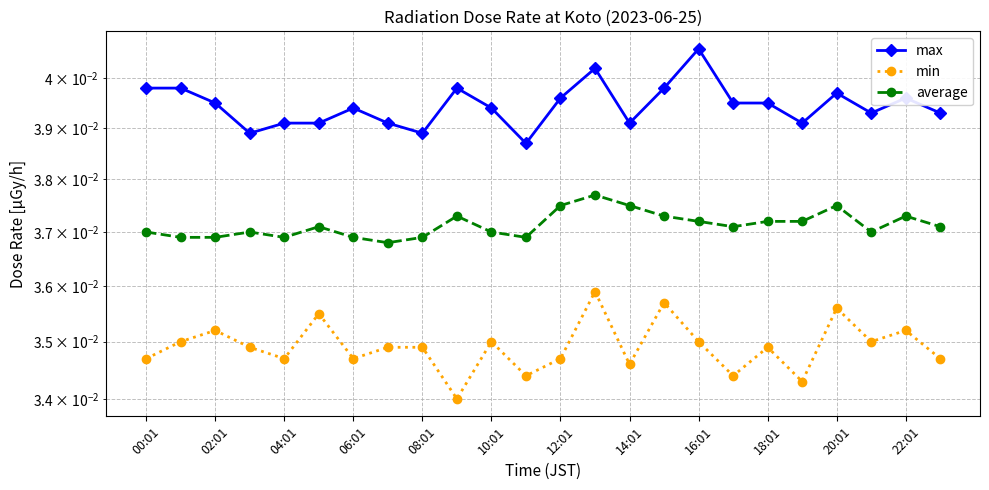

How many lines are shown in the chart?

3